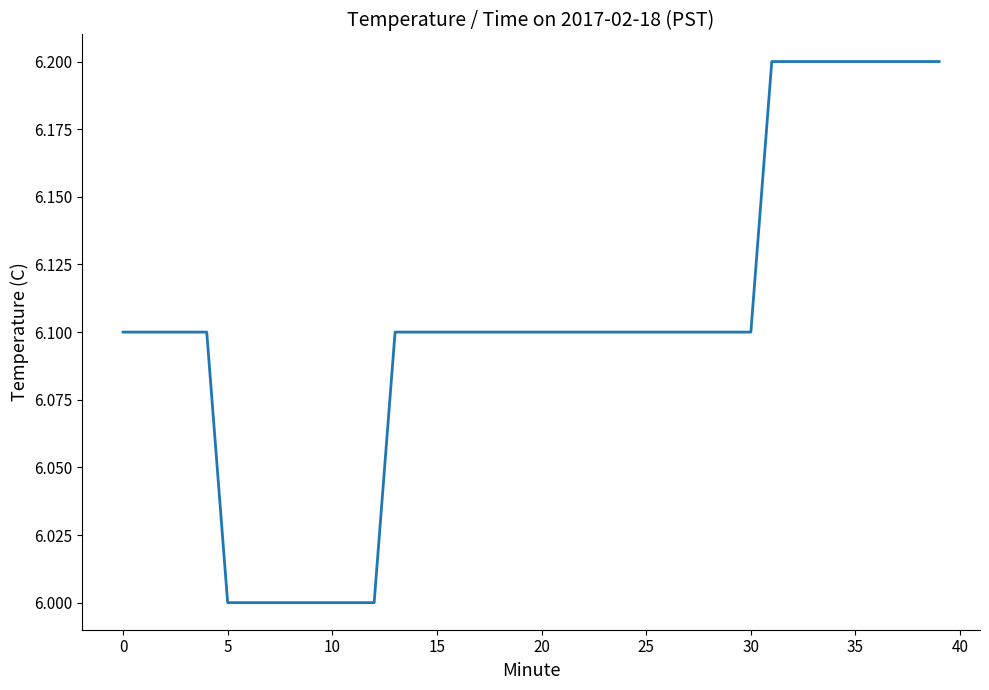

What is the greatest value displayed?

6.2